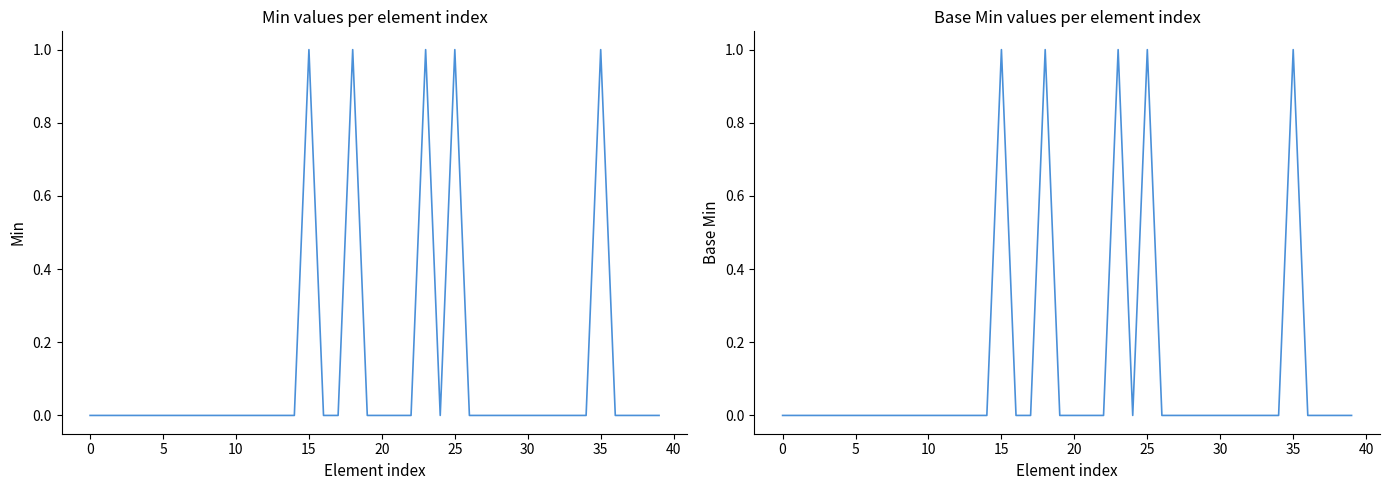

True or false: Min and Base Min cross at least once.

False